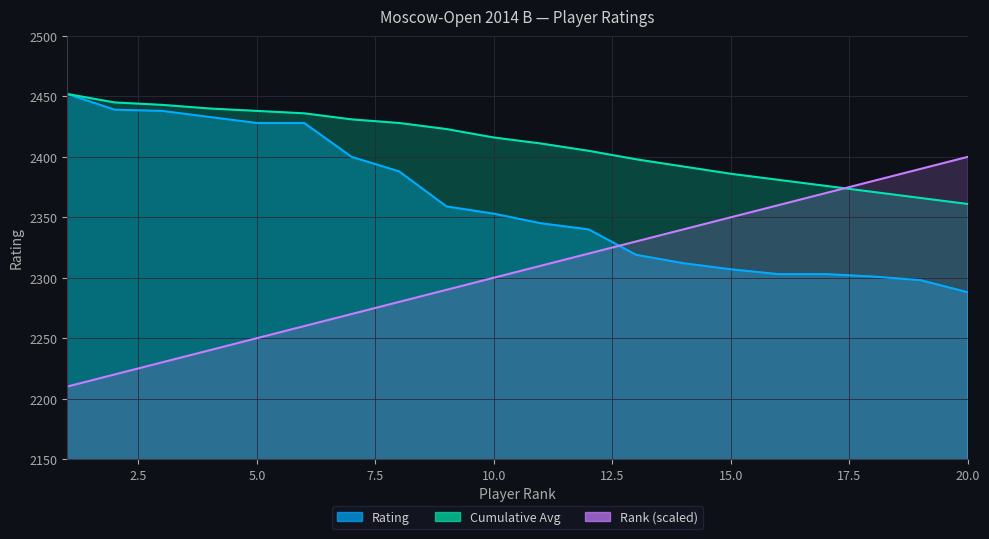

How many lines are shown in the chart?

3